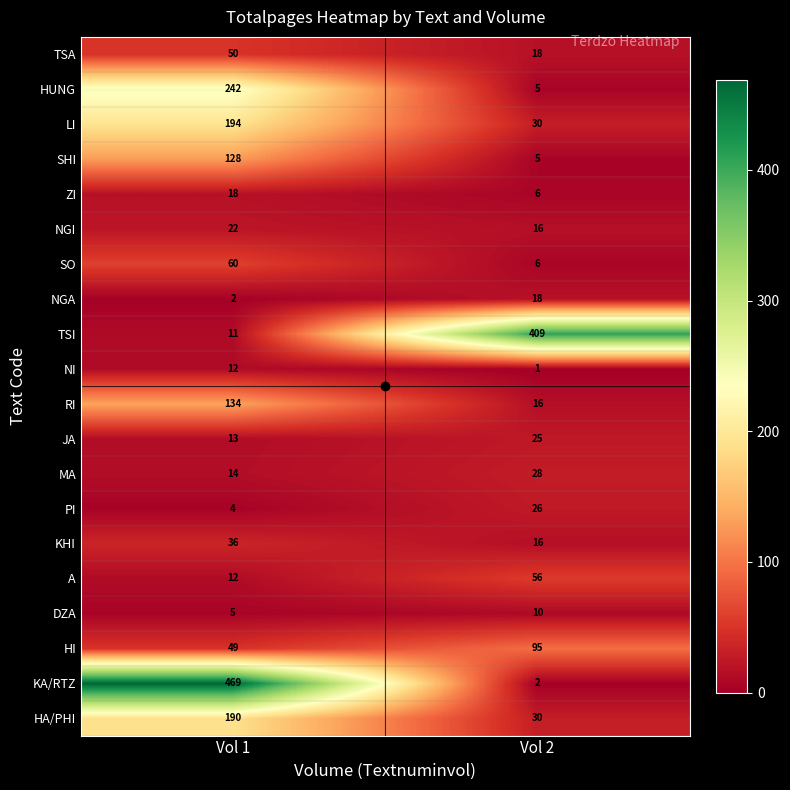

At which label is PI closest to 15?

Vol 1